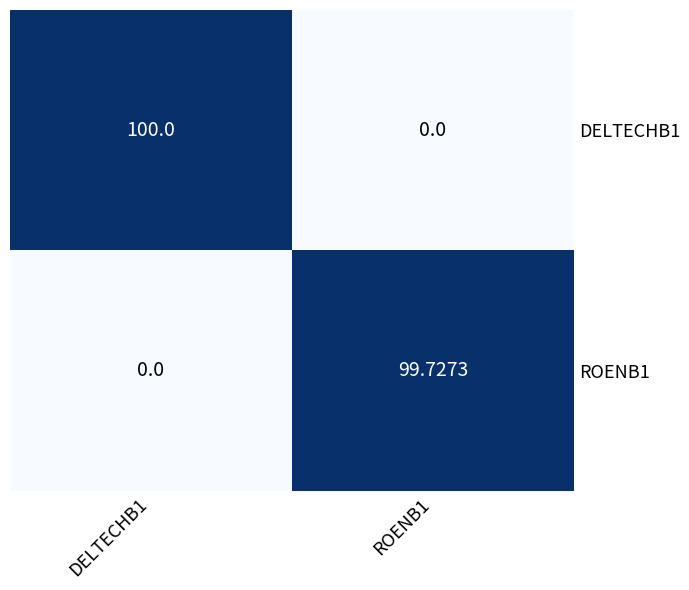

Rank the series by their average value, from highest to lowest.

DELTECHB1, ROENB1